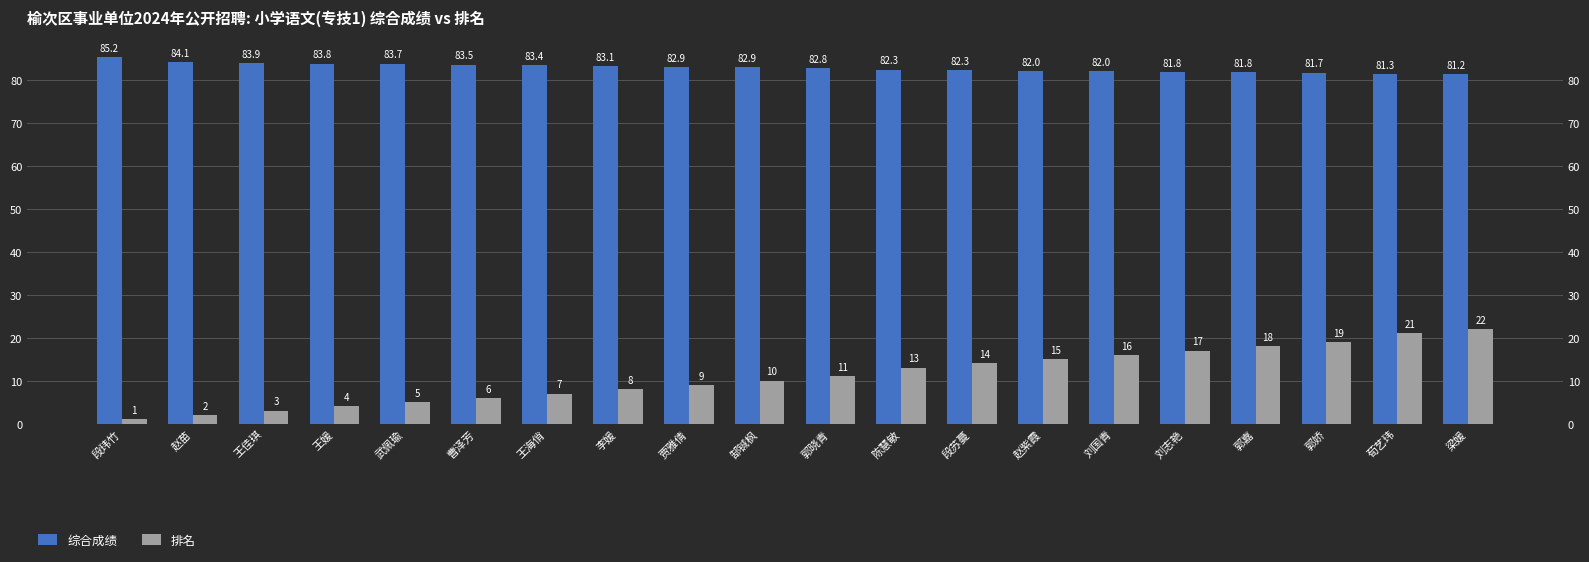

Which category has the lowest value across all series?

段玮竹